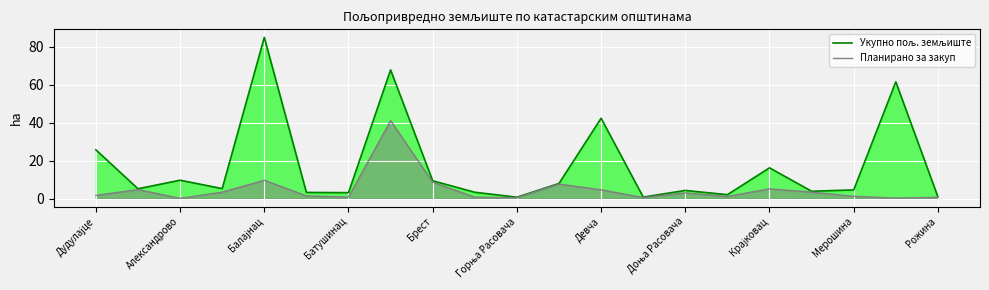

True or false: Планирано за закуп and Укупно пољ. земљиште cross at least once.

False